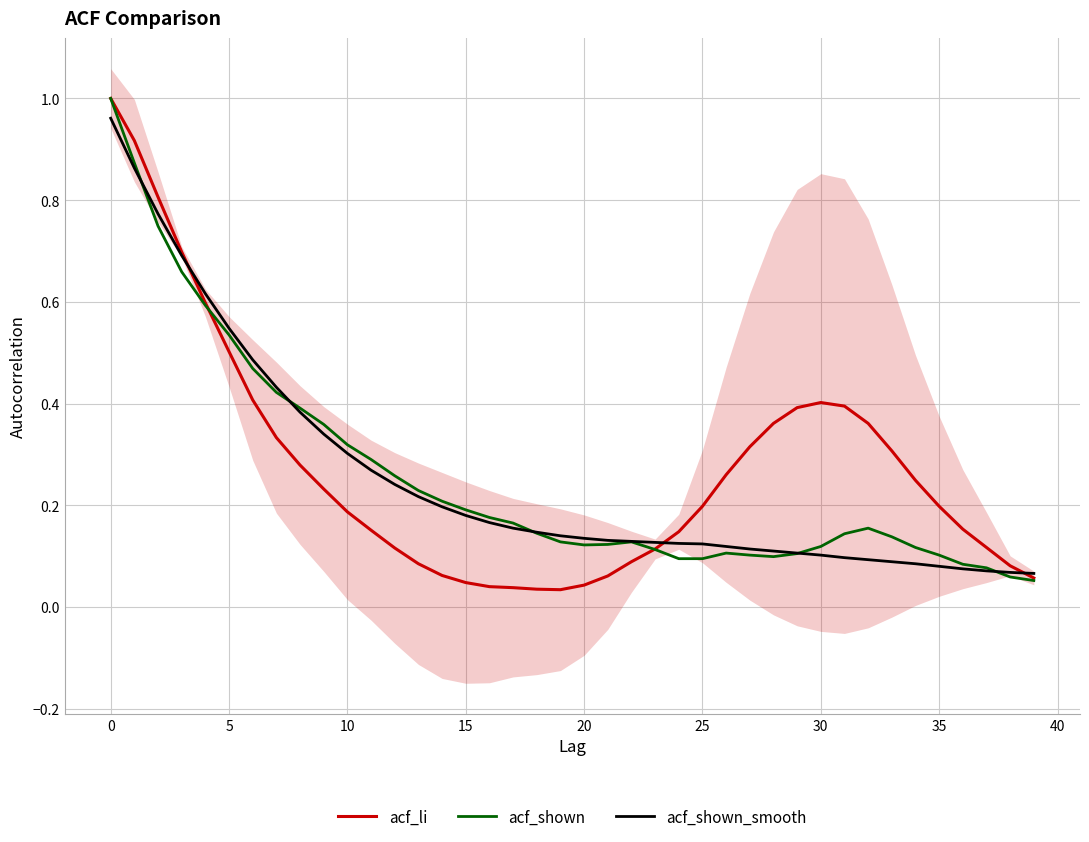

Reading left to right, list all the values displayed in this chart.

acf_li: 1.0	0.9	0.8	0.7	0.6	0.5	0.4	0.3	0.3	0.2	0.2	0.2	0.1	0.1	0.1	0.0	0.0	0.0	0.0	0.0	0.0	0.1	0.1	0.1	0.1	0.2	0.3	0.3	0.4	0.4	0.4	0.4	0.4	0.3	0.2	0.2	0.2	0.1	0.1	0.1
acf_shown: 1.0	0.9	0.7	0.7	0.6	0.5	0.5	0.4	0.4	0.4	0.3	0.3	0.3	0.2	0.2	0.2	0.2	0.2	0.1	0.1	0.1	0.1	0.1	0.1	0.1	0.1	0.1	0.1	0.1	0.1	0.1	0.1	0.2	0.1	0.1	0.1	0.1	0.1	0.1	0.1
acf_shown_smooth: 1.0	0.9	0.8	0.7	0.6	0.5	0.5	0.4	0.4	0.3	0.3	0.3	0.2	0.2	0.2	0.2	0.2	0.2	0.1	0.1	0.1	0.1	0.1	0.1	0.1	0.1	0.1	0.1	0.1	0.1	0.1	0.1	0.1	0.1	0.1	0.1	0.1	0.1	0.1	0.1